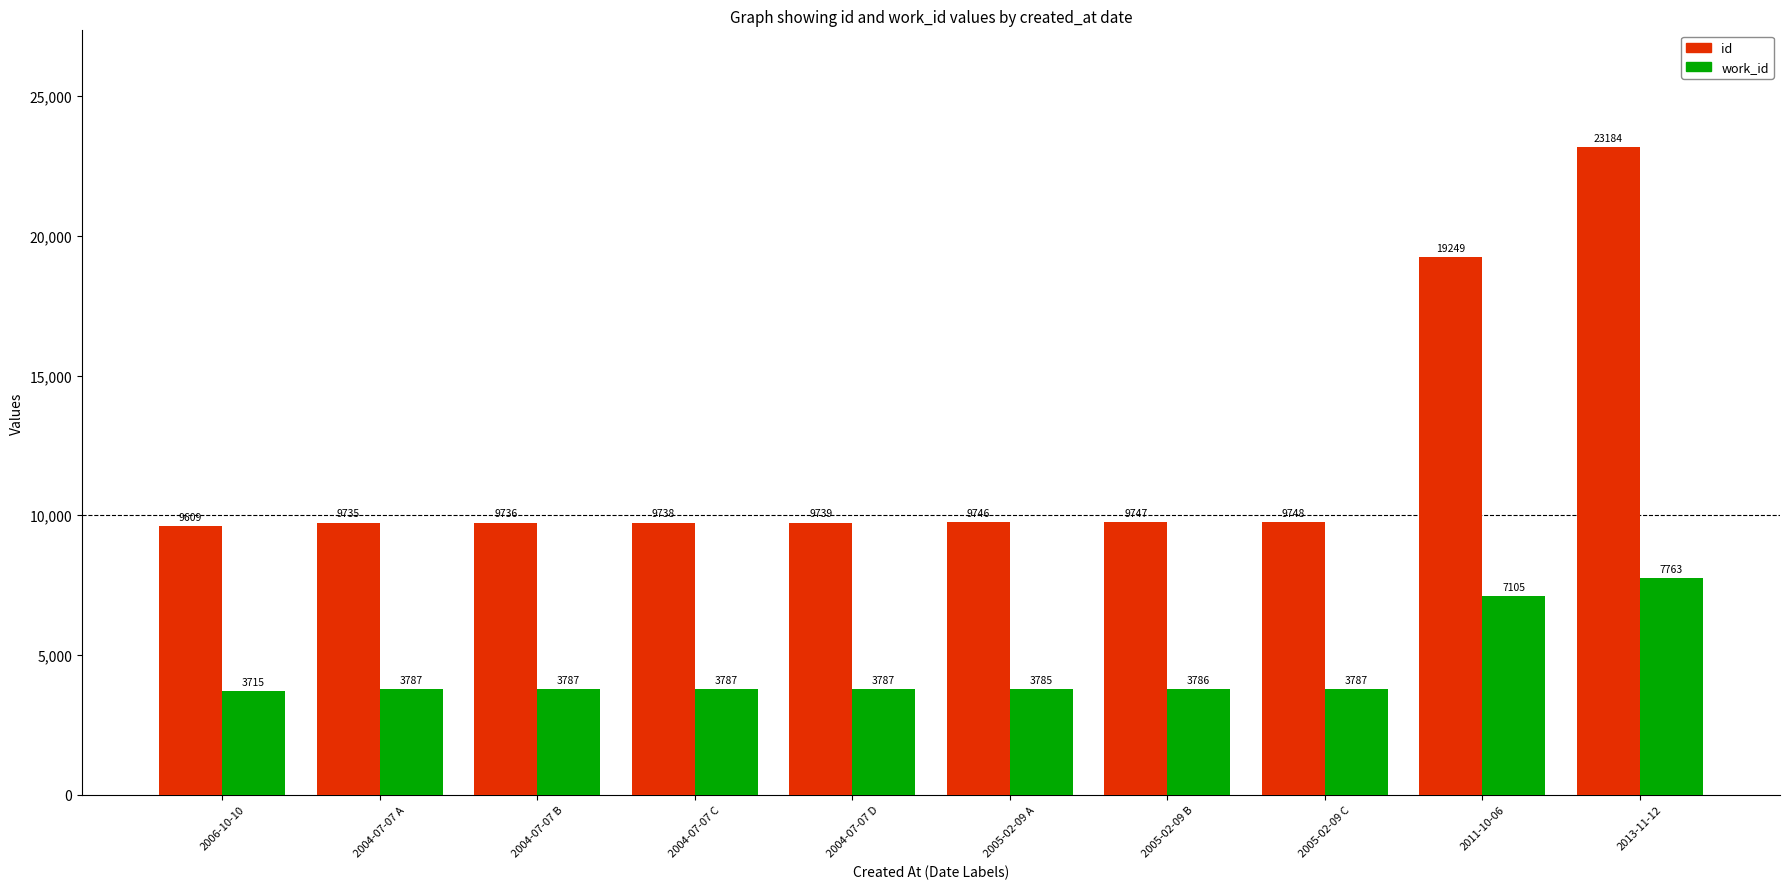

What position from the right is 2004-07-07 B?

8